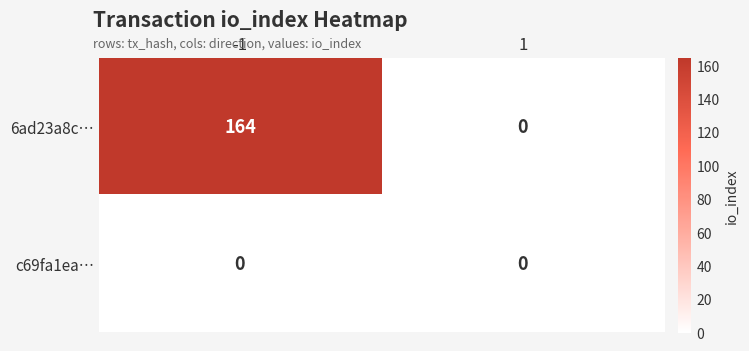

Which series has the largest total across all categories?

6ad23a8c…